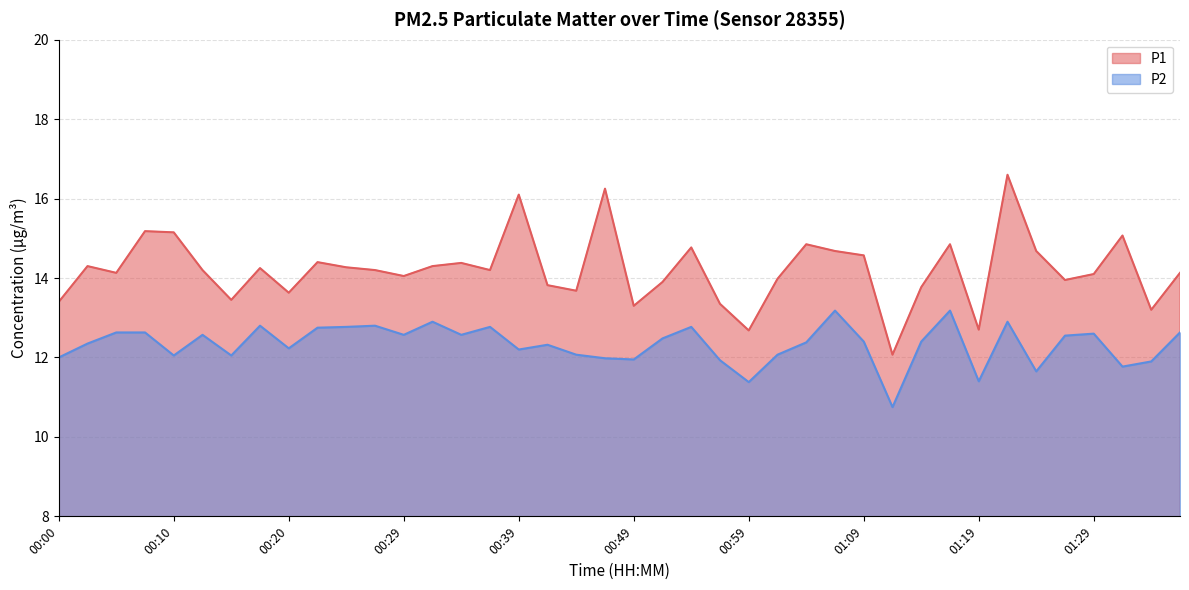

What position from the left is 00:29?

13